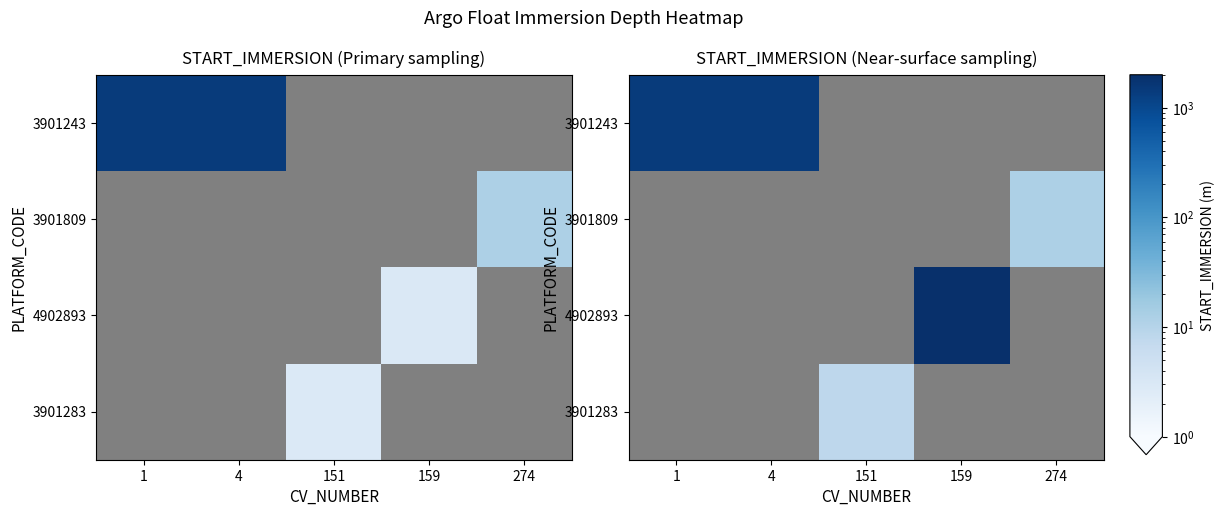

What is the difference between the highest and lowest values at 274?

12.0